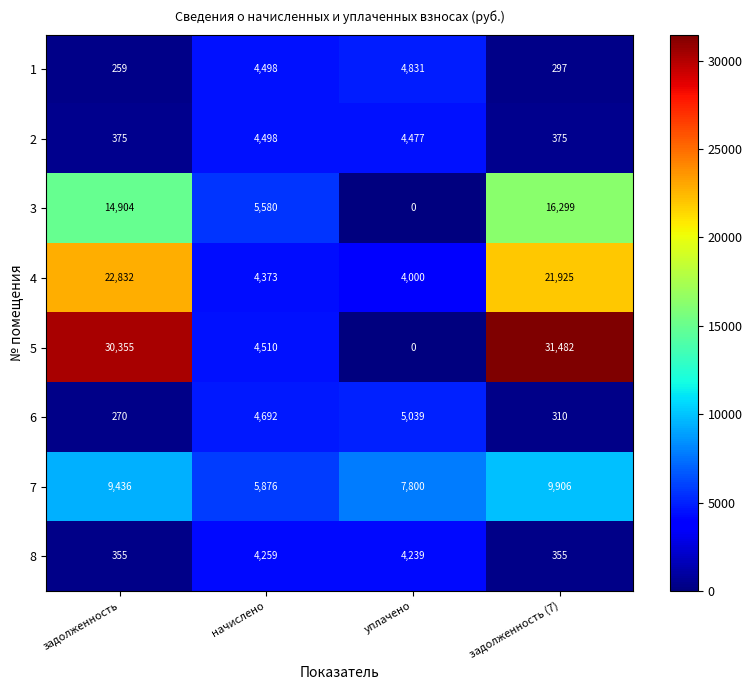

At how many categories does at least one series exceed 29817?

2